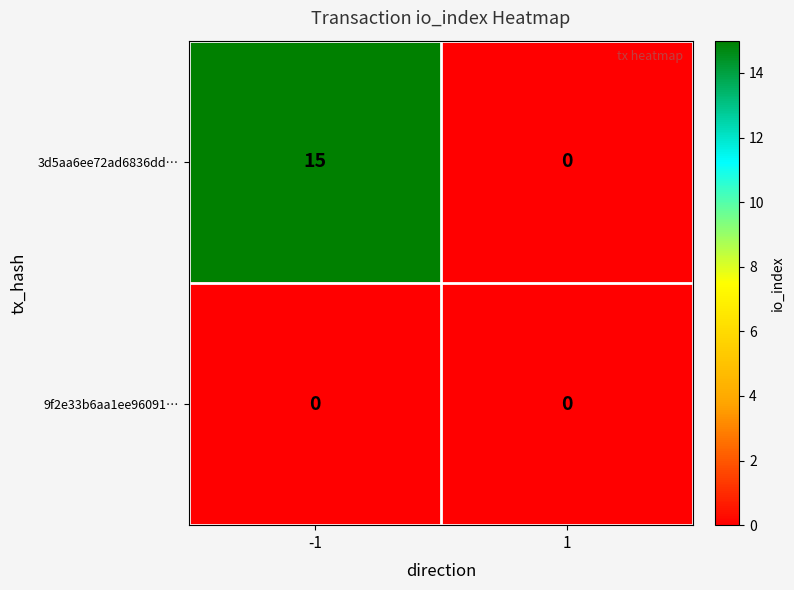

The value of 9f2e33b6aa1ee96091… at 1 is 0. True or false?

True